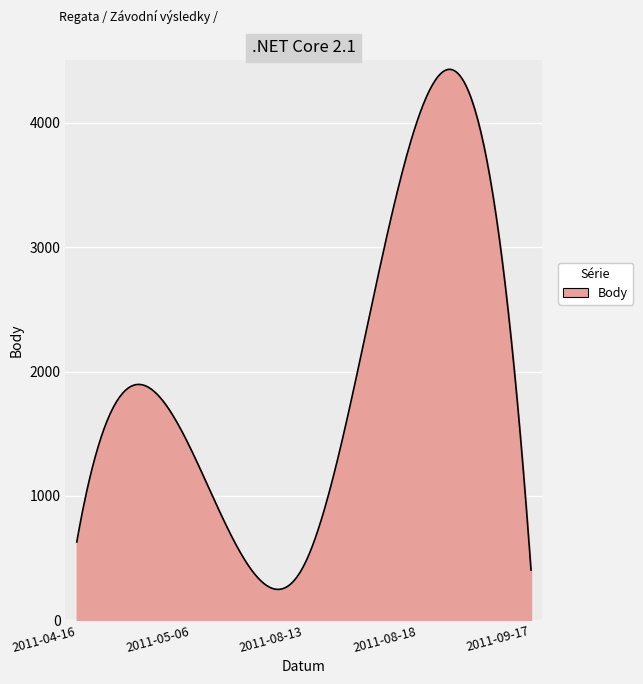

What is the greatest value displayed?

4429.8